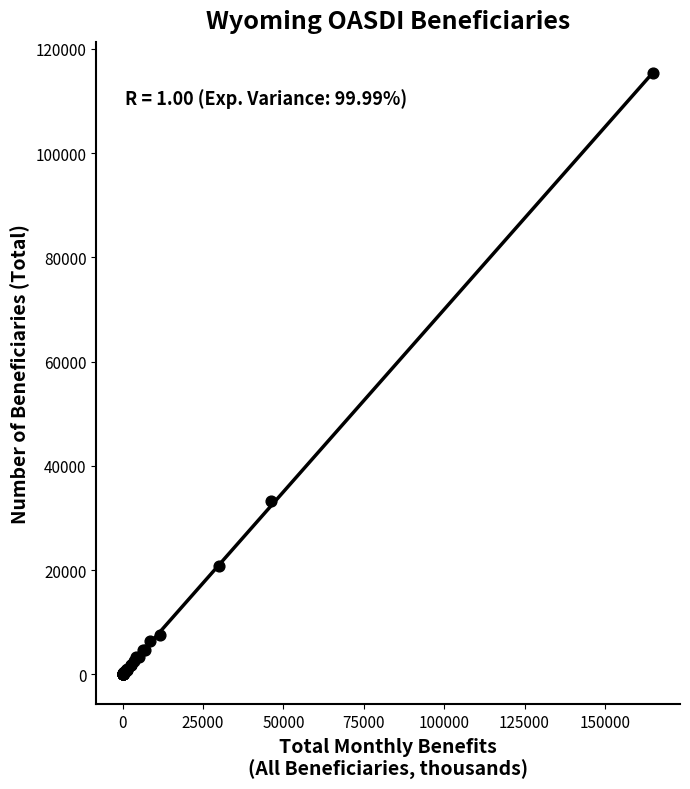

What Y value in the scatter plot is closest to 57710?

33165